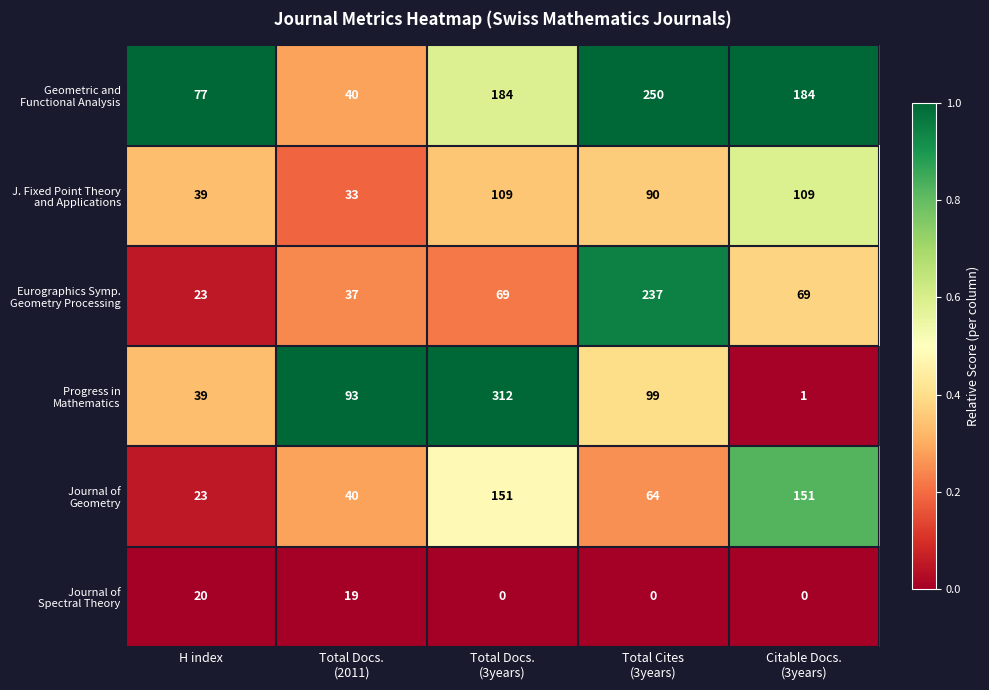

What is the greatest value displayed?

312